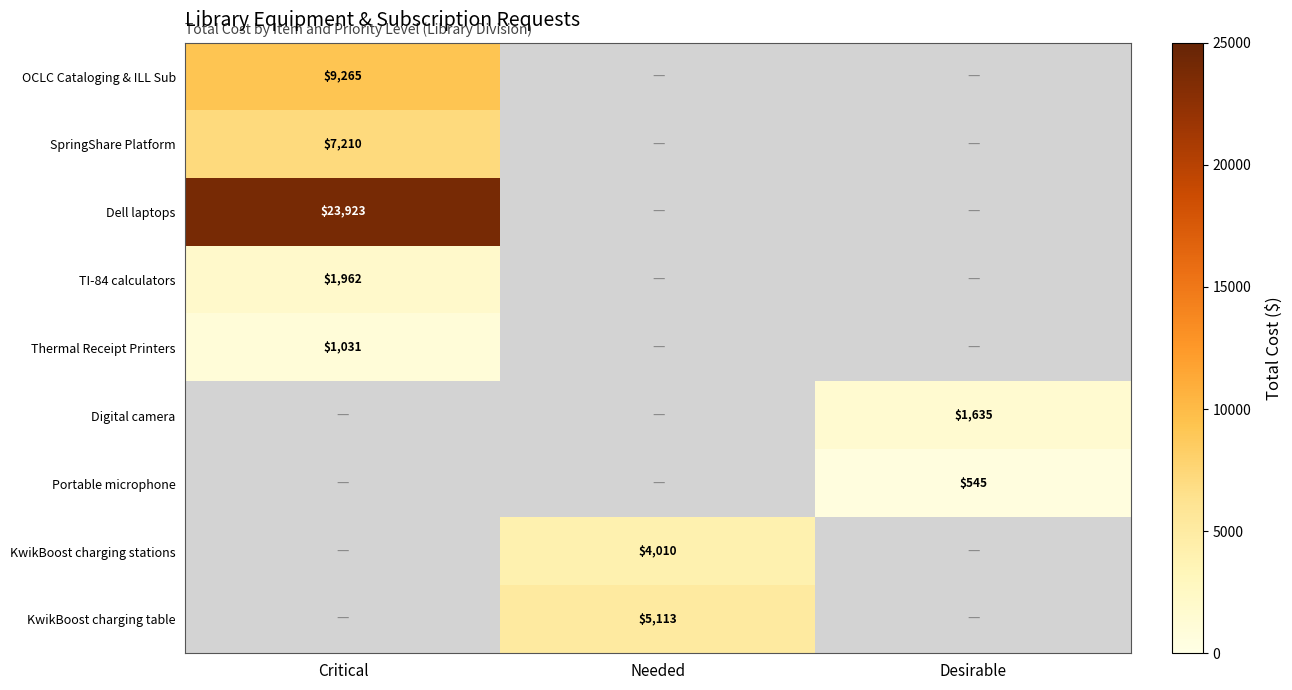

What is the difference between the highest and lowest values at Critical?

22892.3